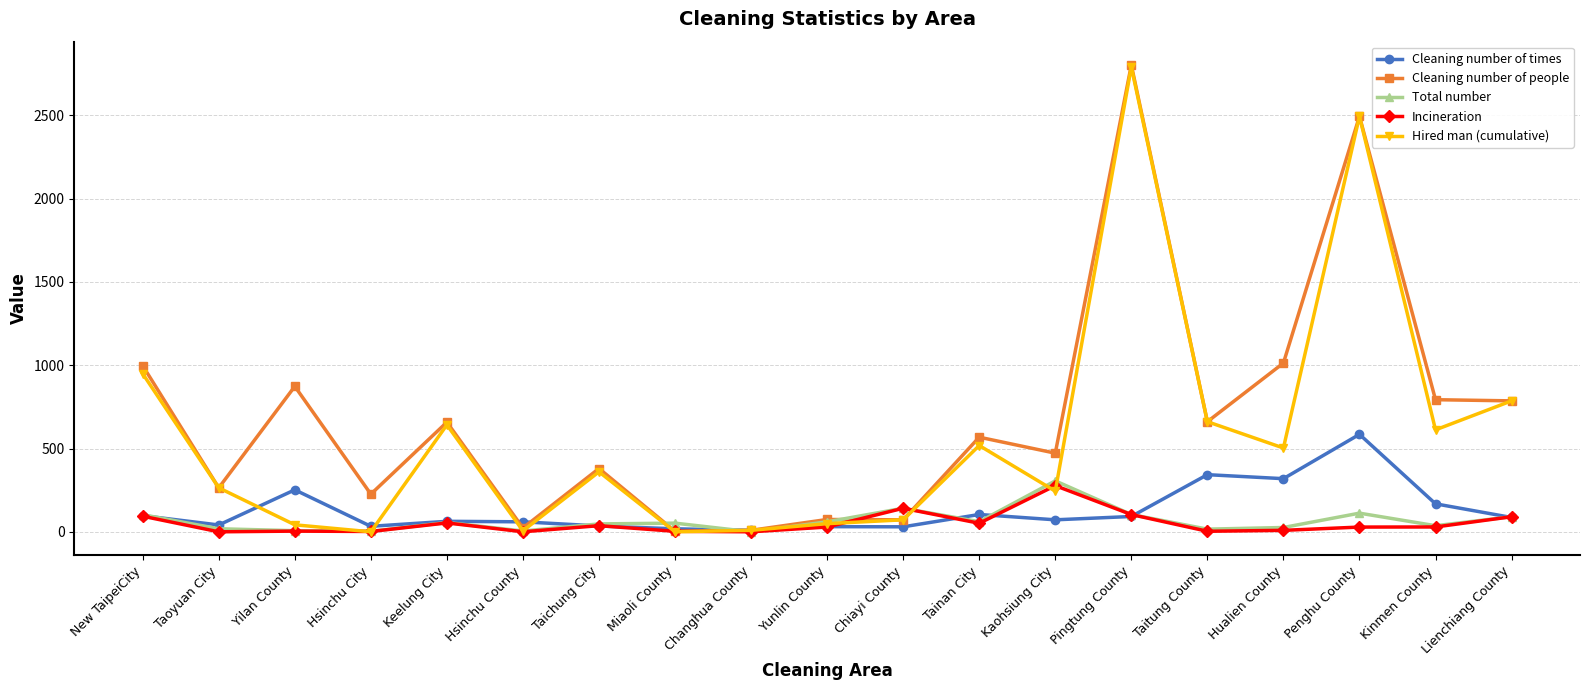

Does the chart have visible grid lines?

Yes